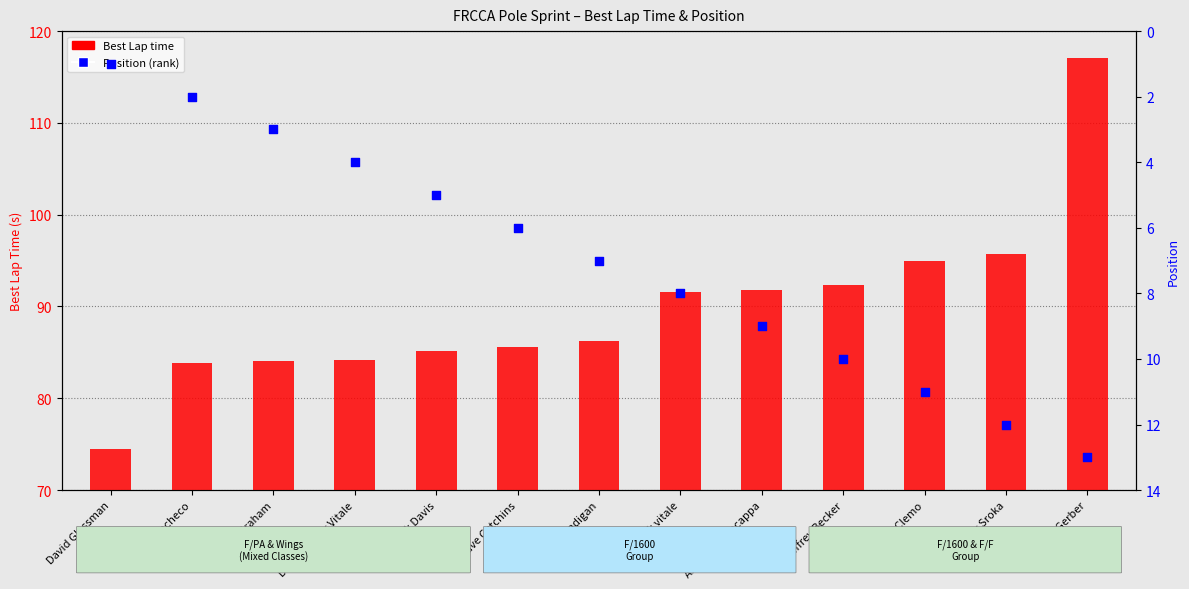

Is the value of Best Lap time at Anthony Caracappa greater than the value of Position at Andrew Graham?

Yes